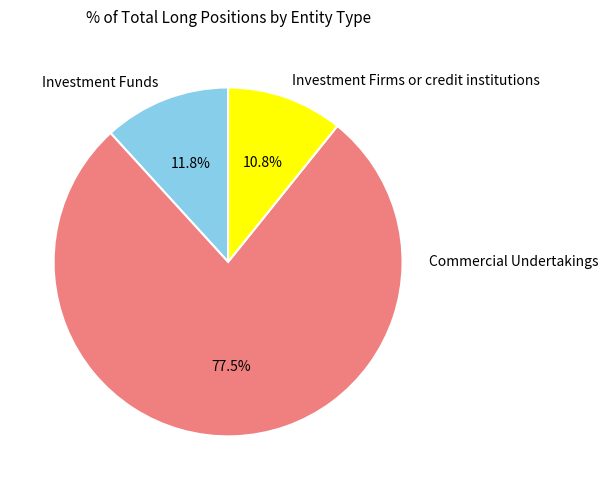

How many slices are in this pie chart?

3